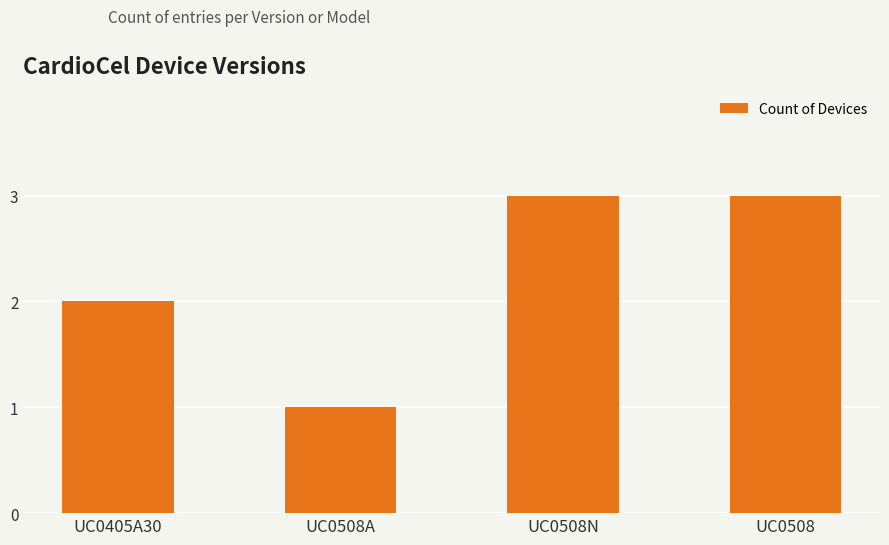

How many distinct data groups are displayed?

1